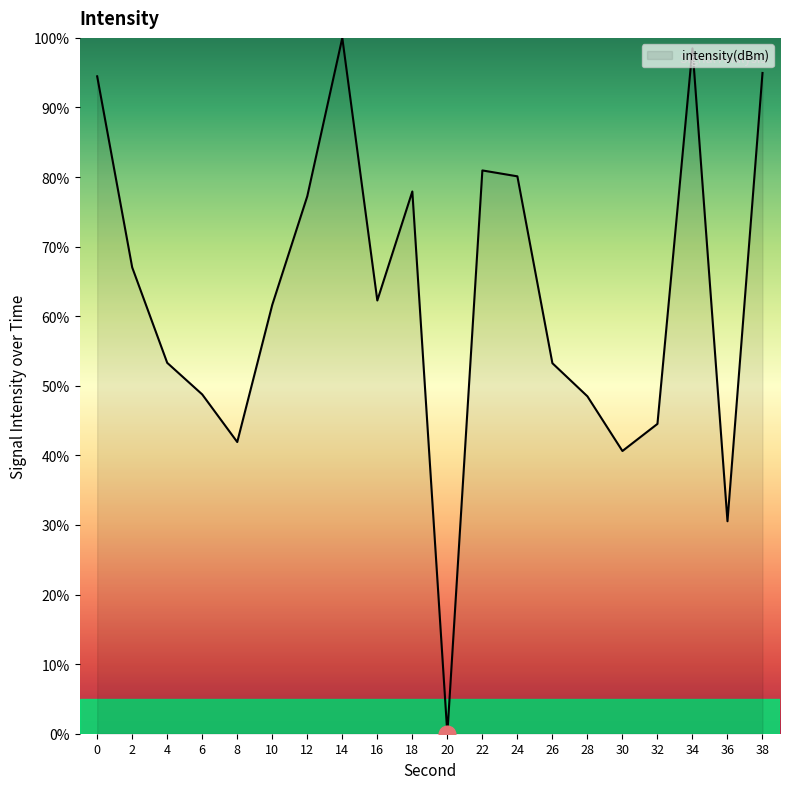

Approximately how many times larger is the value at 0 compared to 6?

1.9